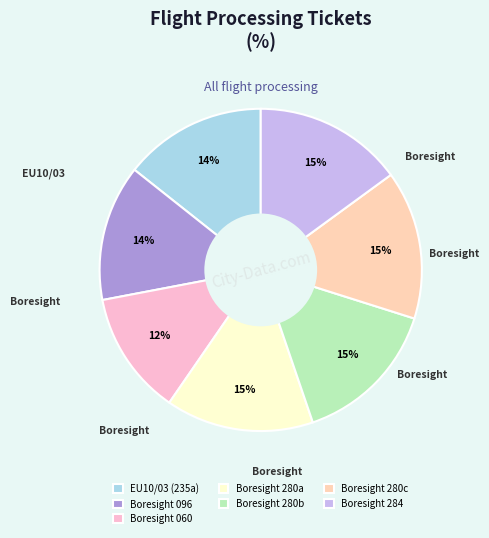

Is there any slice that represents more than half of the pie?

No